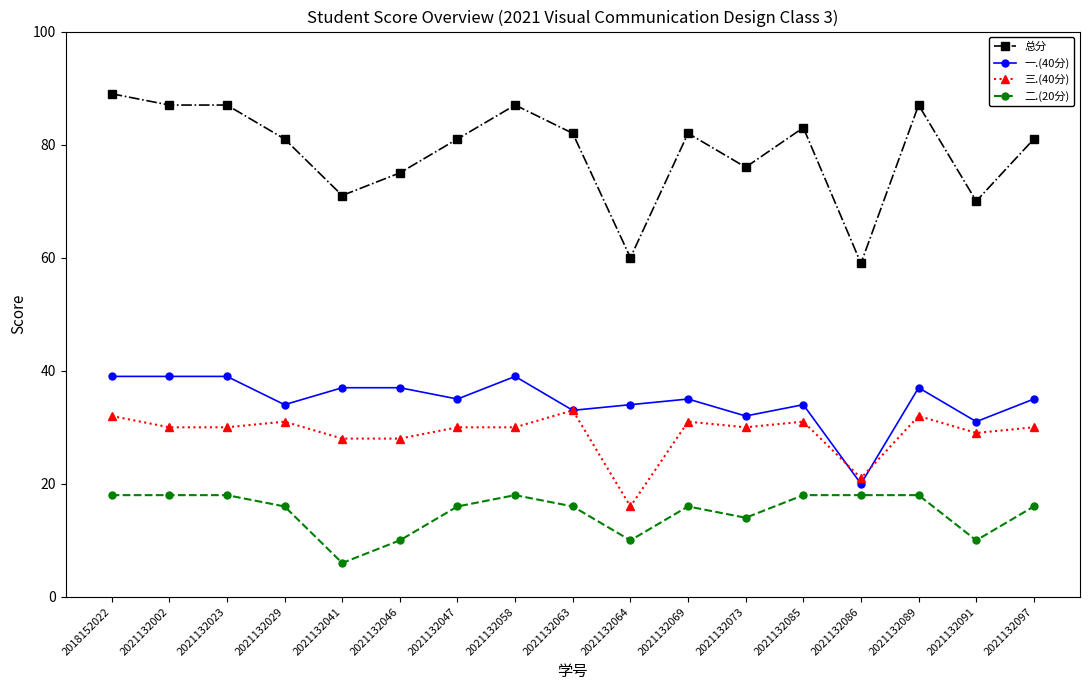

Is the value of 二.(20分) at 2021132047 greater than the value of 三.(40分) at 2021132073?

No